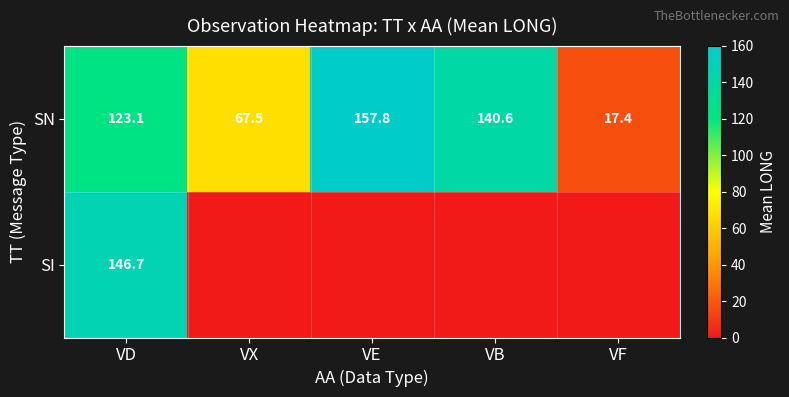

Which category has the lowest value in the SN series?

VF